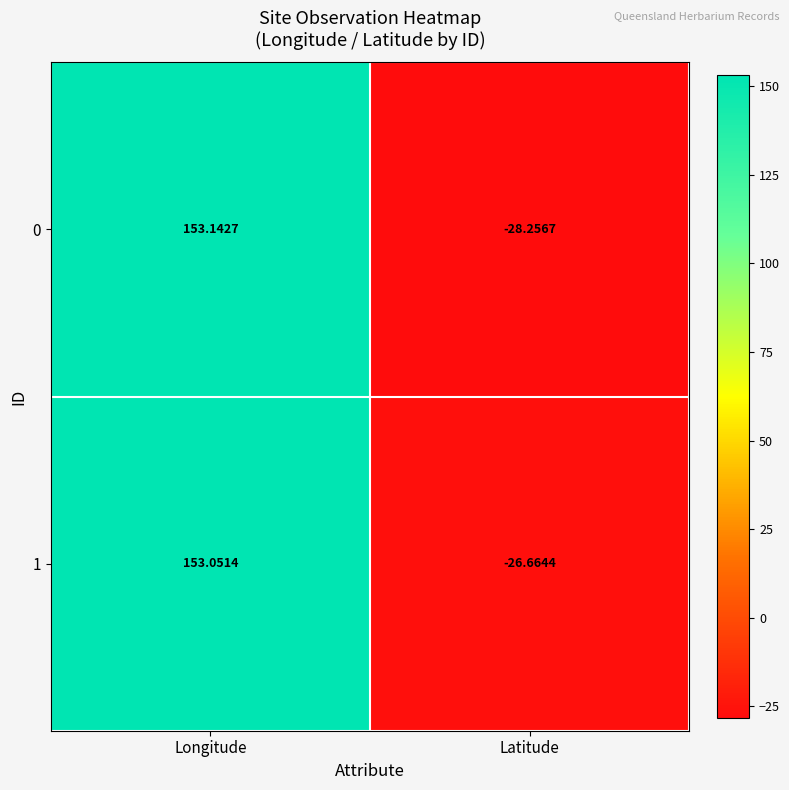

Is the value of 0 at Latitude greater than the value of 1 at Latitude?

No